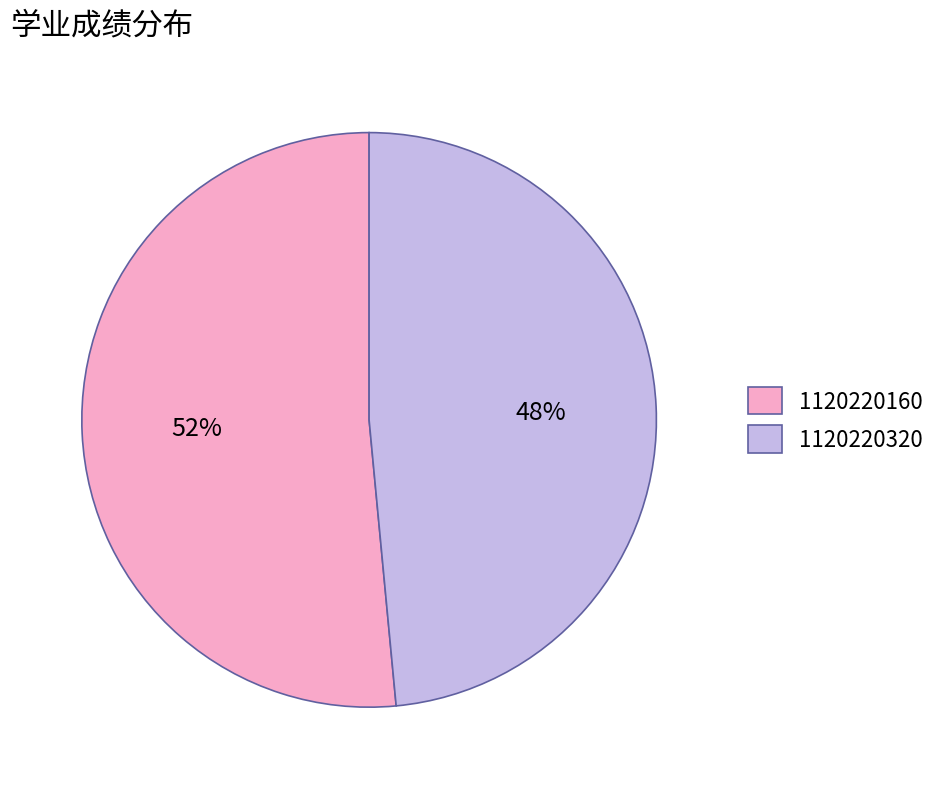

To the nearest percent, what is the combined percentage of 1120220320 and 1120220160?

100%